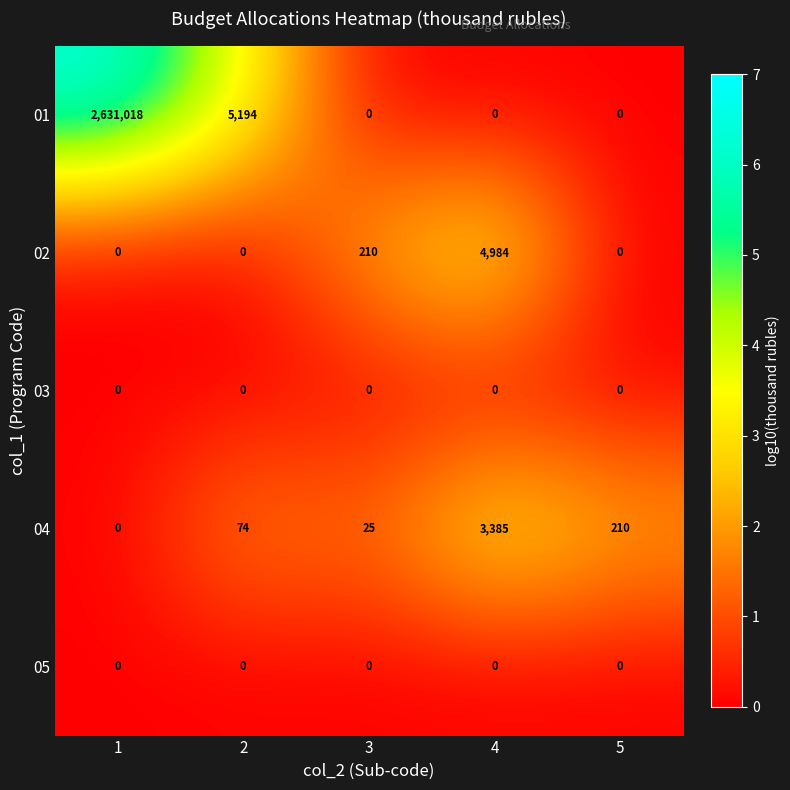

Reading left to right, list all the values displayed in this chart.

01: 2631018	5194	0	0	0
02: 0	0	210	4984	0
03: 0	0	0	0	0
04: 0	74	25	3385	210
05: 0	0	0	0	0